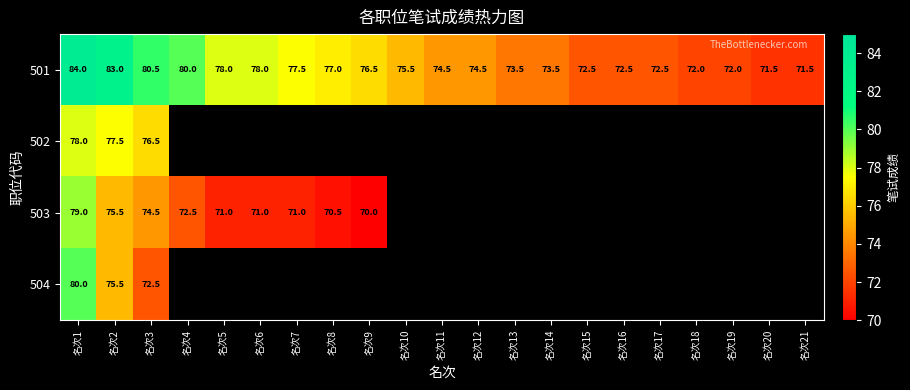

The value of 501 at 名次4 is 80.0. True or false?

True